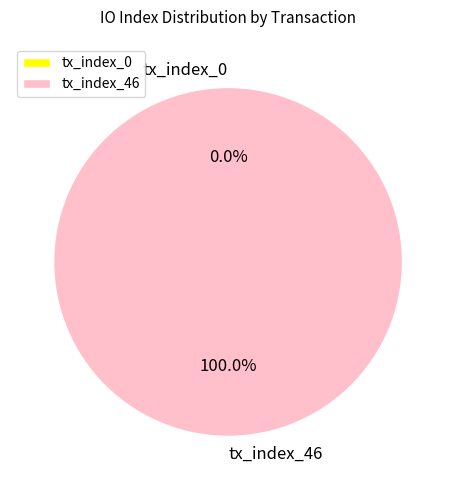

Which category has the biggest portion of the pie?

tx_index_46